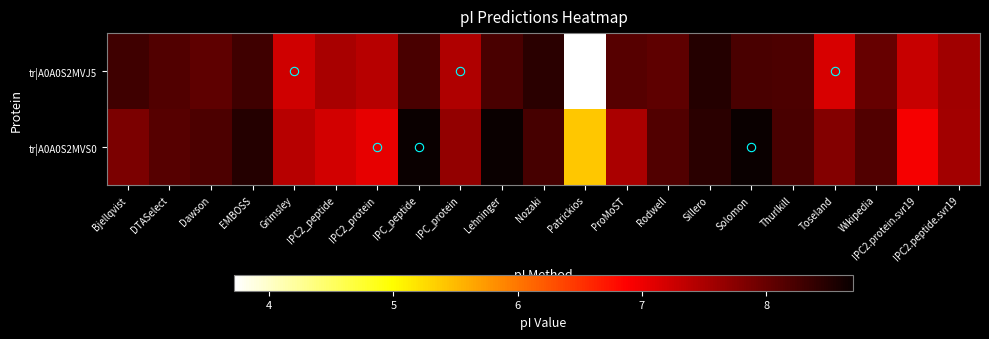

Reading left to right, extract all data points from this chart.

tr|A0A0S2MVJ5: Bjellqvist=8.3	DTASelect=8.2	Dawson=8.1	EMBOSS=8.3	Grimsley=7.2	IPC2_peptide=7.5	IPC2_protein=7.4	IPC_peptide=8.2	IPC_protein=7.5	Lehninger=8.2	Nozaki=8.5	Patrickios=3.7	ProMoST=8.1	Rodwell=8.1	Sillero=8.5	Solomon=8.2	Thurlkill=8.2	Toseland=7.2	Wikipedia=8.0	IPC2.protein.svr19=7.3	IPC2.peptide.svr19=7.6
tr|A0A0S2MVS0: Bjellqvist=7.8	DTASelect=8.1	Dawson=8.2	EMBOSS=8.5	Grimsley=7.4	IPC2_peptide=7.2	IPC2_protein=7.1	IPC_peptide=8.7	IPC_protein=7.7	Lehninger=8.7	Nozaki=8.2	Patrickios=5.4	ProMoST=7.5	Rodwell=8.2	Sillero=8.5	Solomon=8.7	Thurlkill=8.2	Toseland=7.8	Wikipedia=8.2	IPC2.protein.svr19=6.9	IPC2.peptide.svr19=7.6